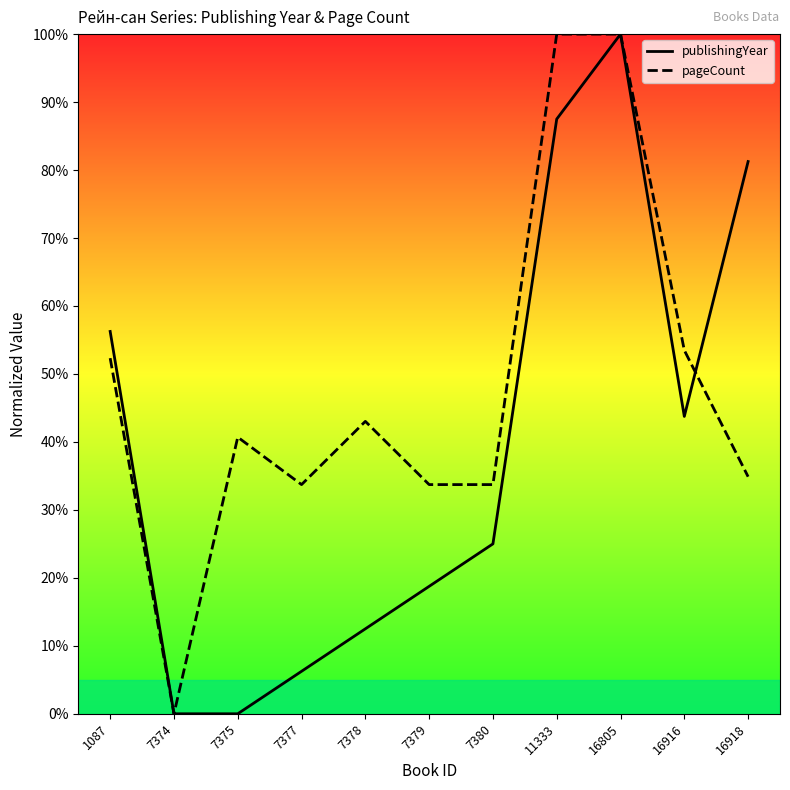

Is it true that publishingYear equals 1.3 at 7377?

False